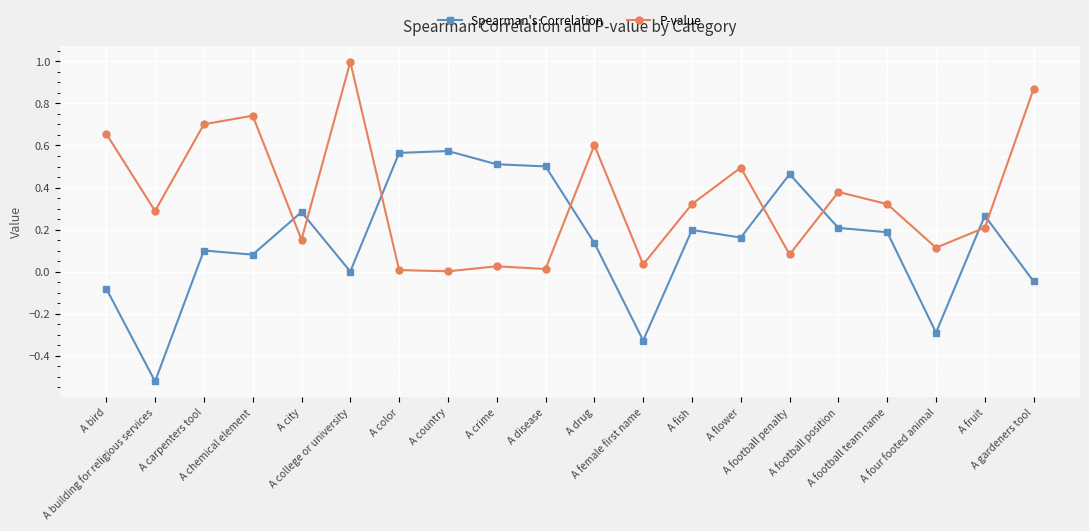

Which series has the largest total across all categories?

P-value